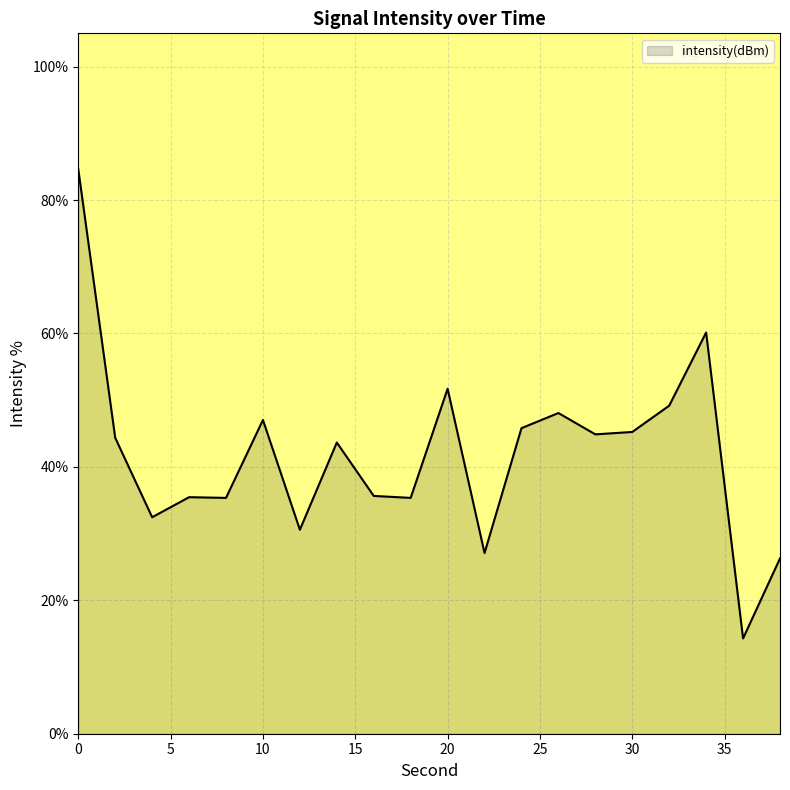

Does the chart have visible grid lines?

Yes